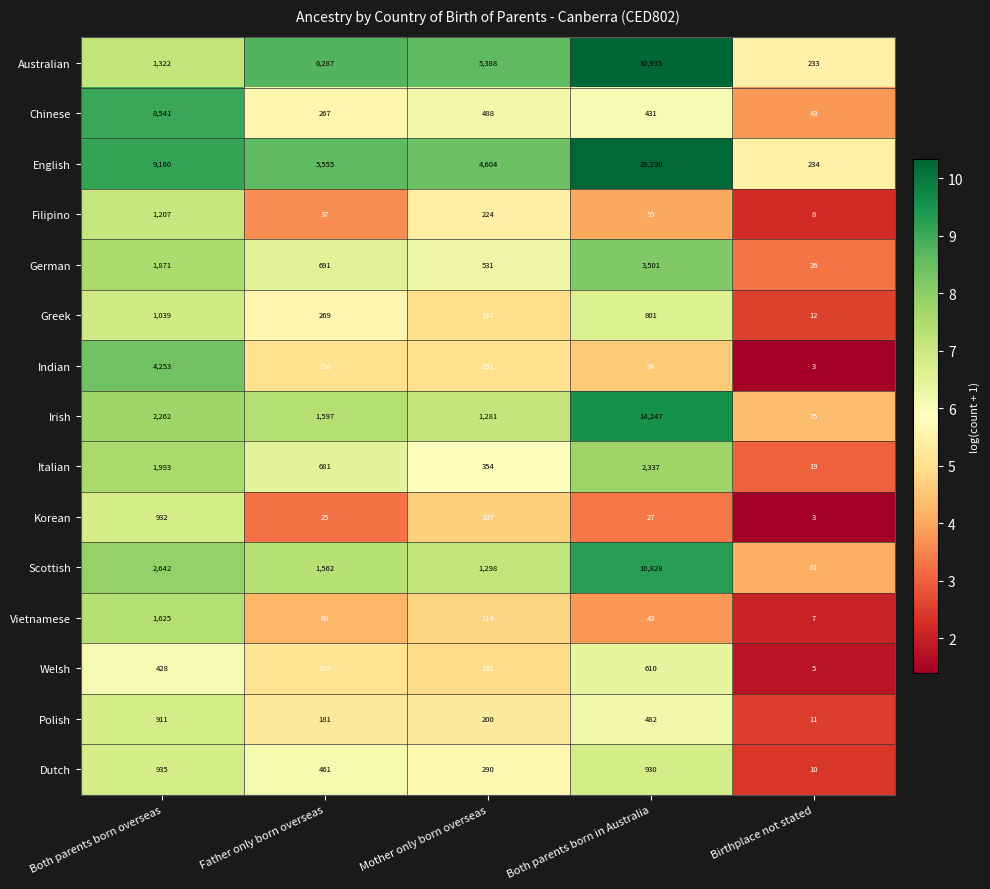

What is the maximum value shown in the chart?

30935